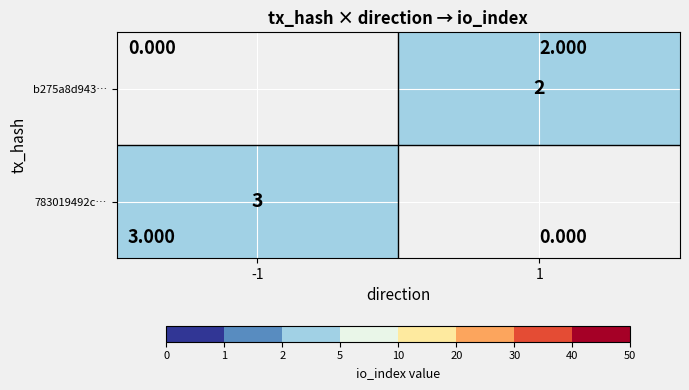

What is the difference between the highest and lowest values at 1?

2